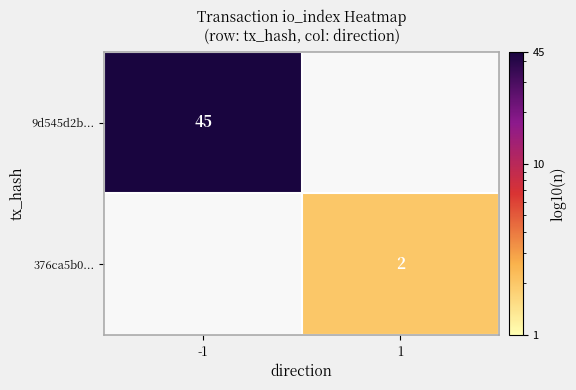

True or false: 376ca5b0... has a value of 3 at 1.

False